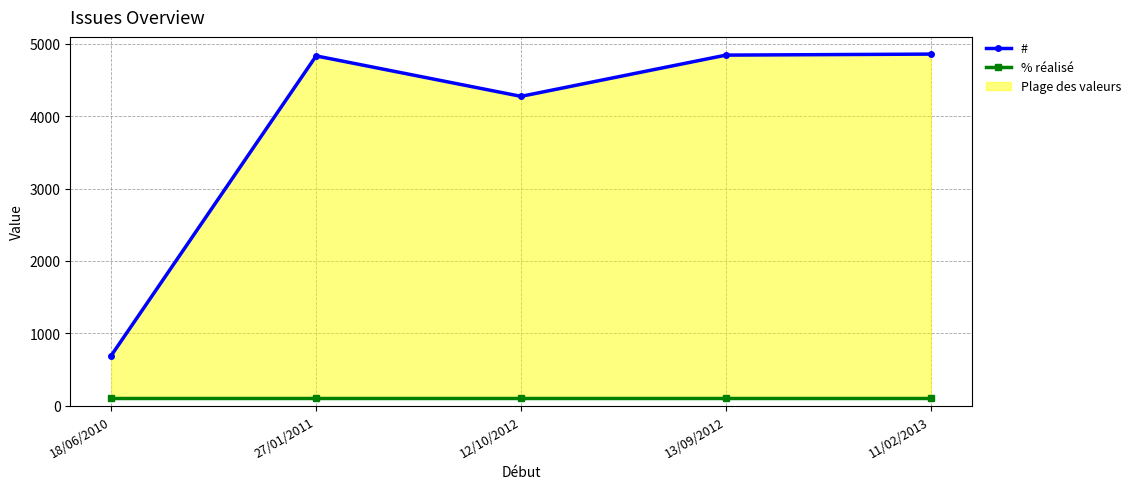

True or false: % réalisé and # intersect in this chart.

False